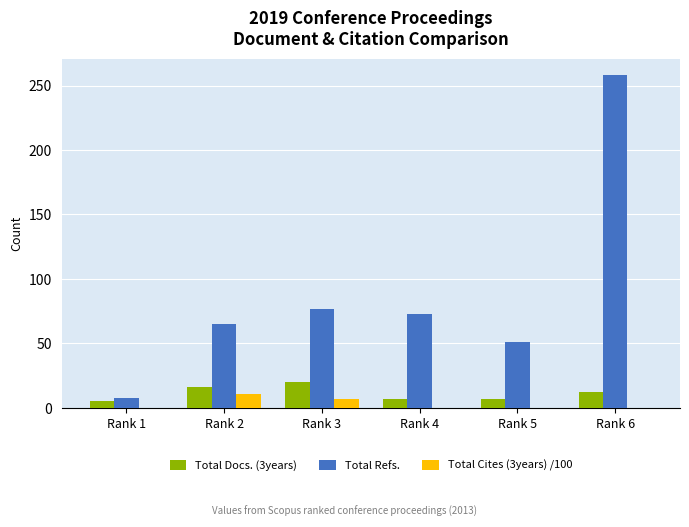

Which series has the largest total across all categories?

Total Refs.